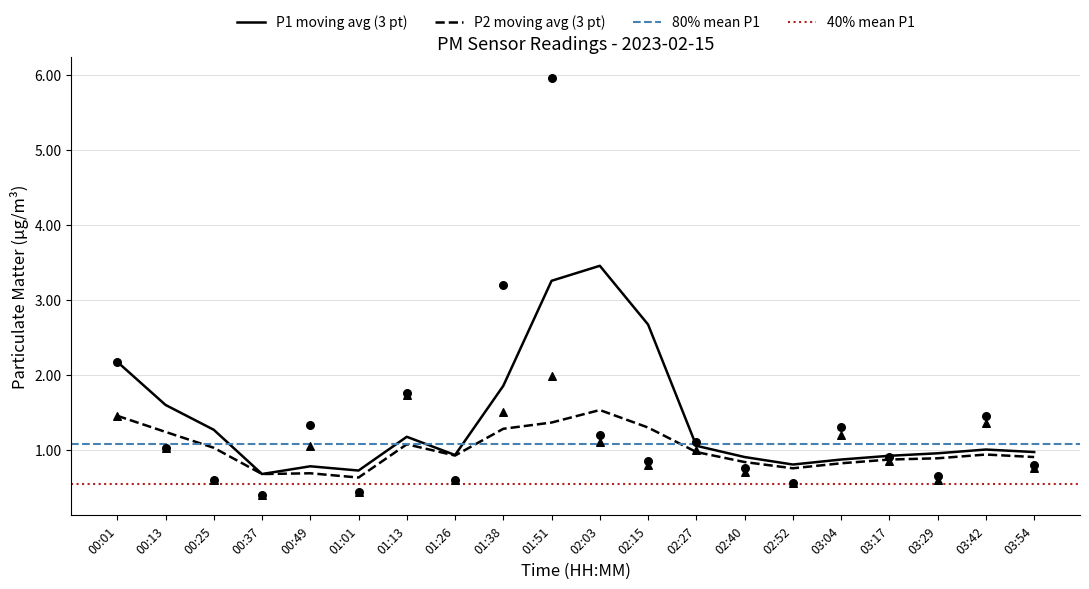

At which category is the sum across all series the highest?

01:51